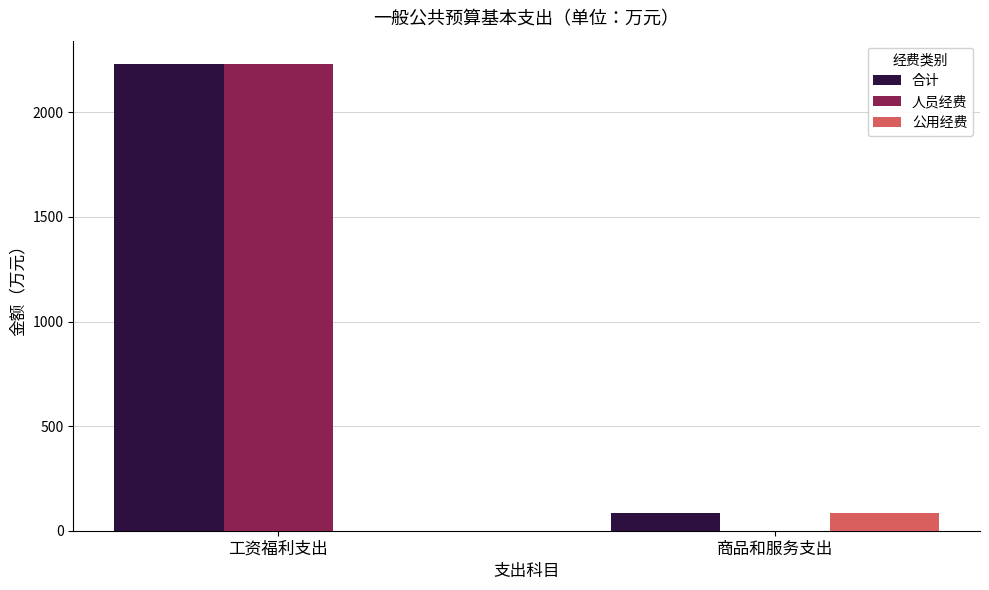

What is the sum of the 公用经费 values at 商品和服务支出 and 工资福利支出?

83.3